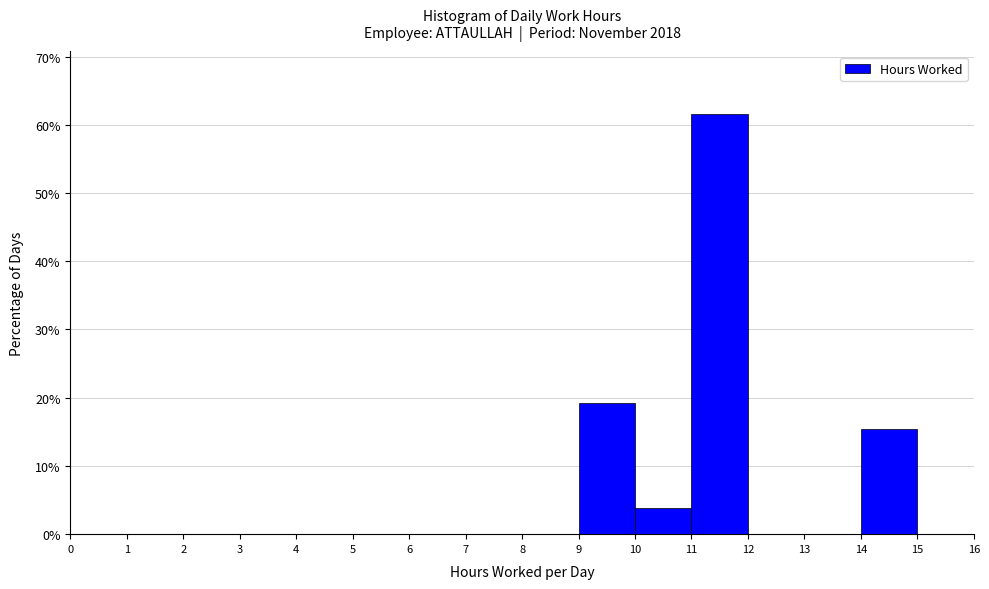

Reading left to right, list every bar in this chart as the range it spans on the x-axis followed by its height. The values are not printed on the chart, so give them approximately, as read against the axis.

0 to 1: 0
1 to 2: 0
2 to 3: 0
3 to 4: 0
4 to 5: 0
5 to 6: 0
6 to 7: 0
7 to 8: 0
8 to 9: 0
9 to 10: 19
10 to 11: 4
11 to 12: 62
12 to 13: 0
13 to 14: 0
14 to 15: 15
15 to 16: 0